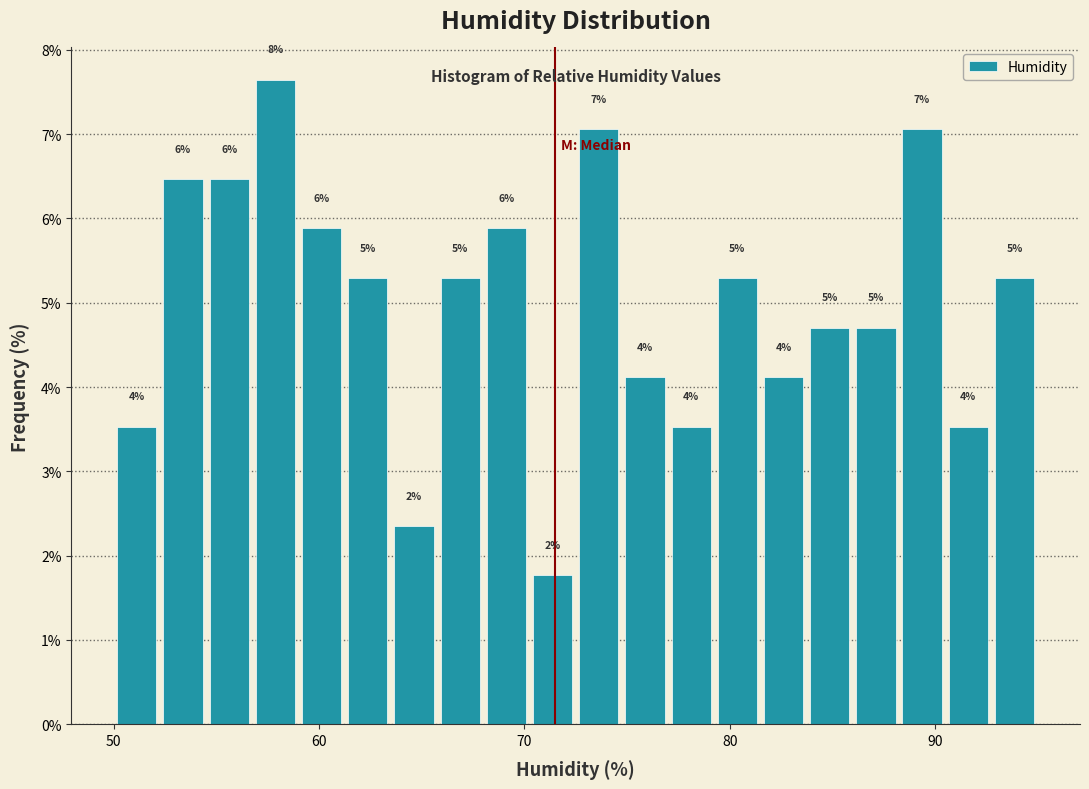

Around what value on the x-axis is the tallest bar? Give the approximate position of its centre, as read against the axis.

58